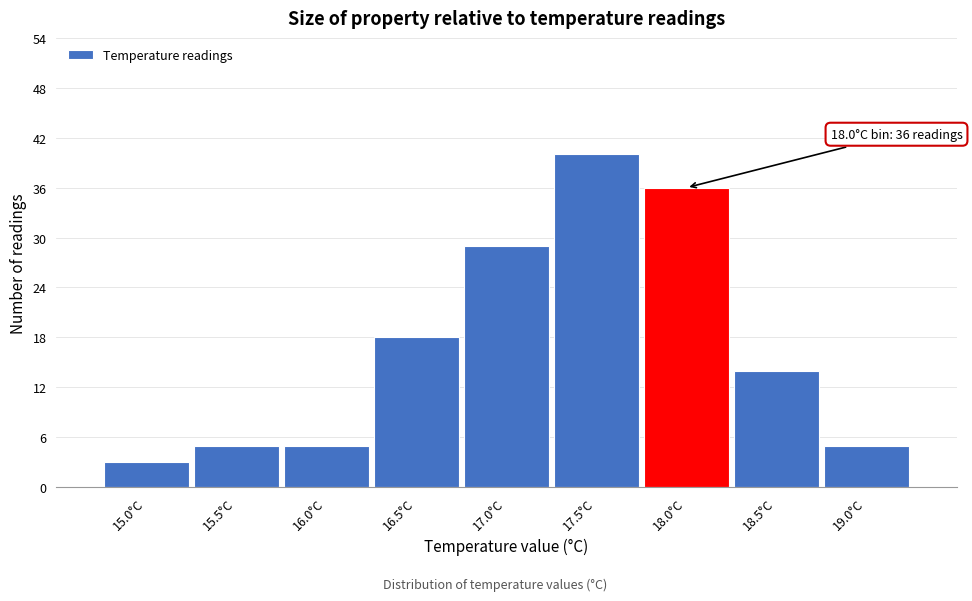

Reading left to right, list all the values displayed in this chart.

15.0°C=3	15.5°C=5	16.0°C=5	16.5°C=18	17.0°C=29	17.5°C=40	18.0°C=36	18.5°C=14	19.0°C=5